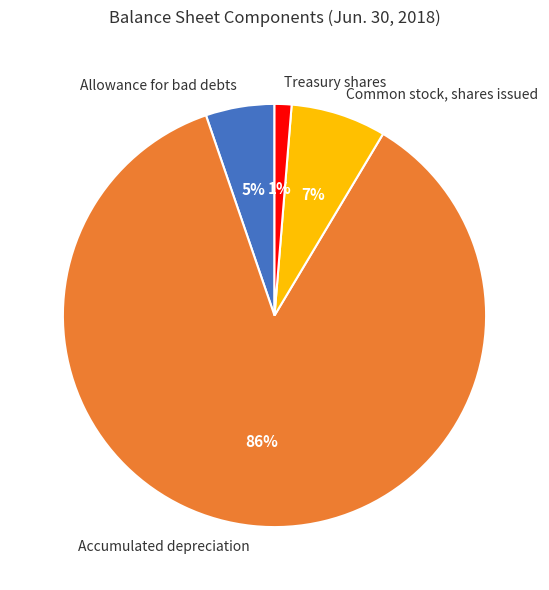

Does Accumulated depreciation represent more than half of the total?

Yes